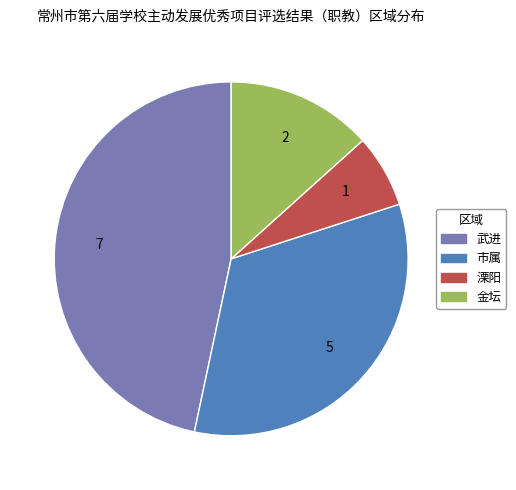

Do 市属 and 武进 together represent more than half of the pie?

Yes